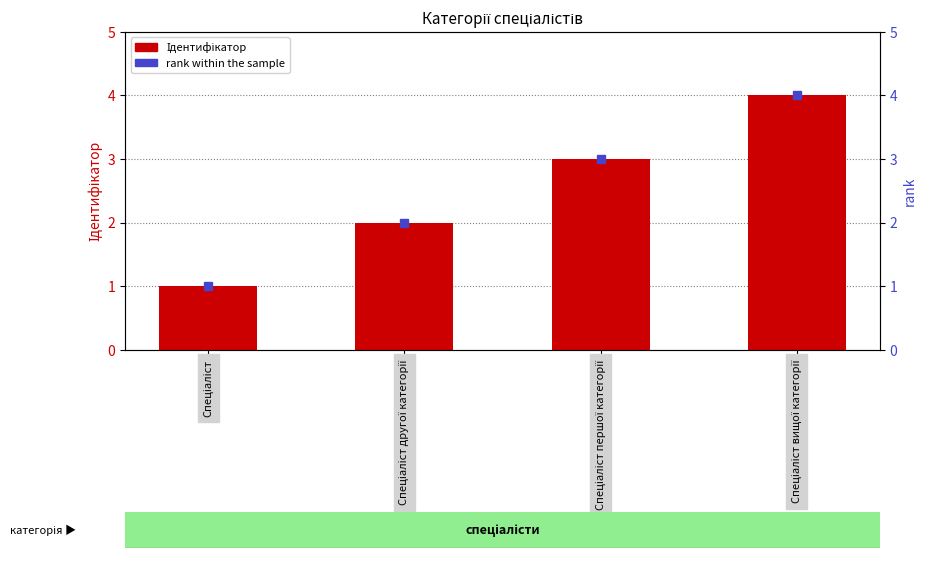

Which category has the highest value across all series?

Спеціаліст вищої категорії